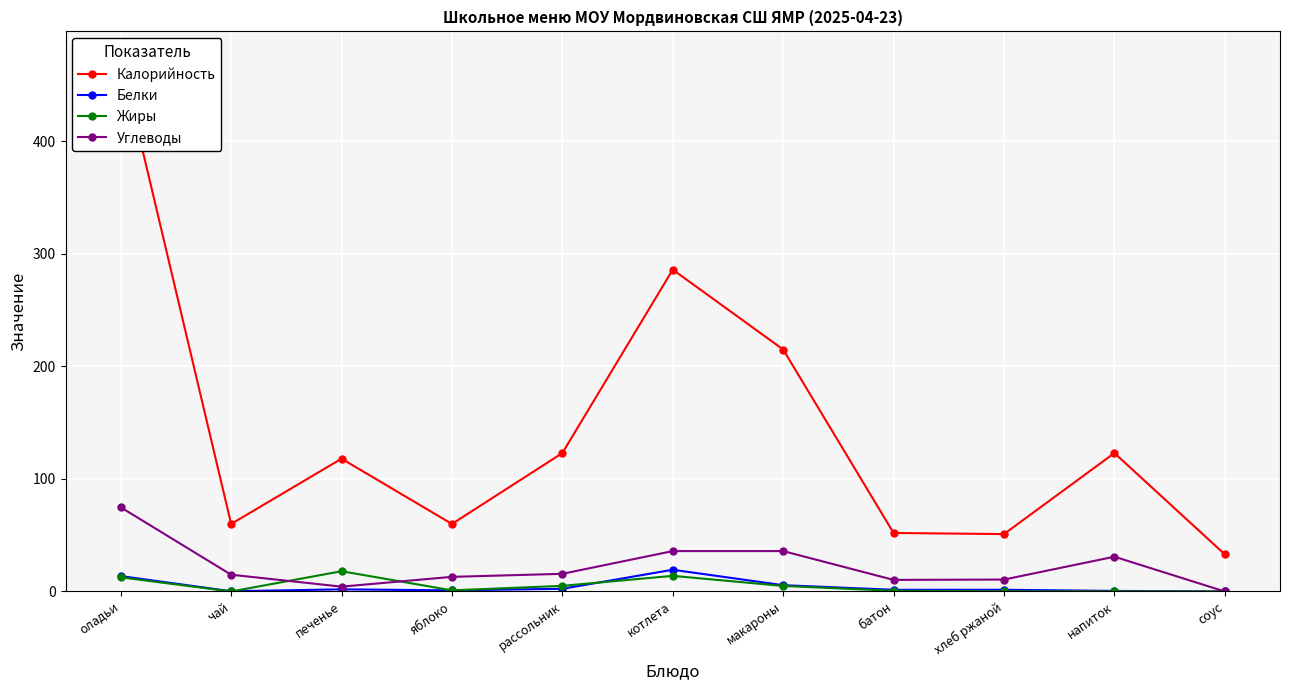

Which series has the largest range (max minus min)?

Калорийность